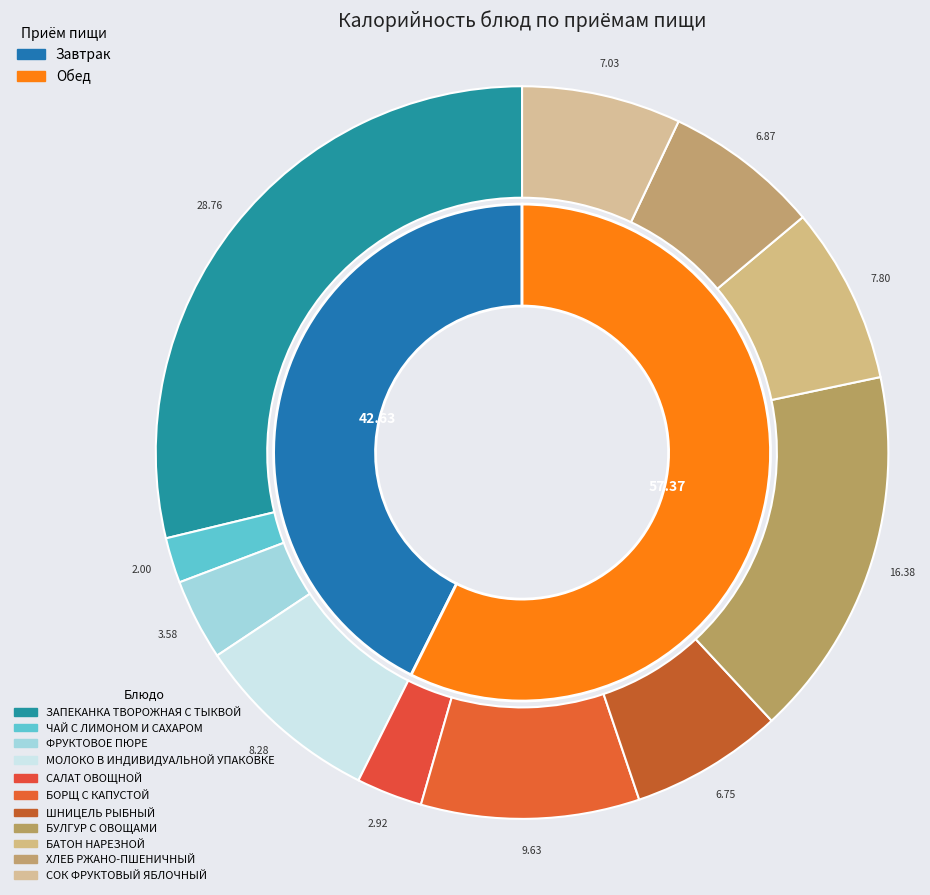

To the nearest percent, what is the difference between the largest and smallest slice percentages?

27%